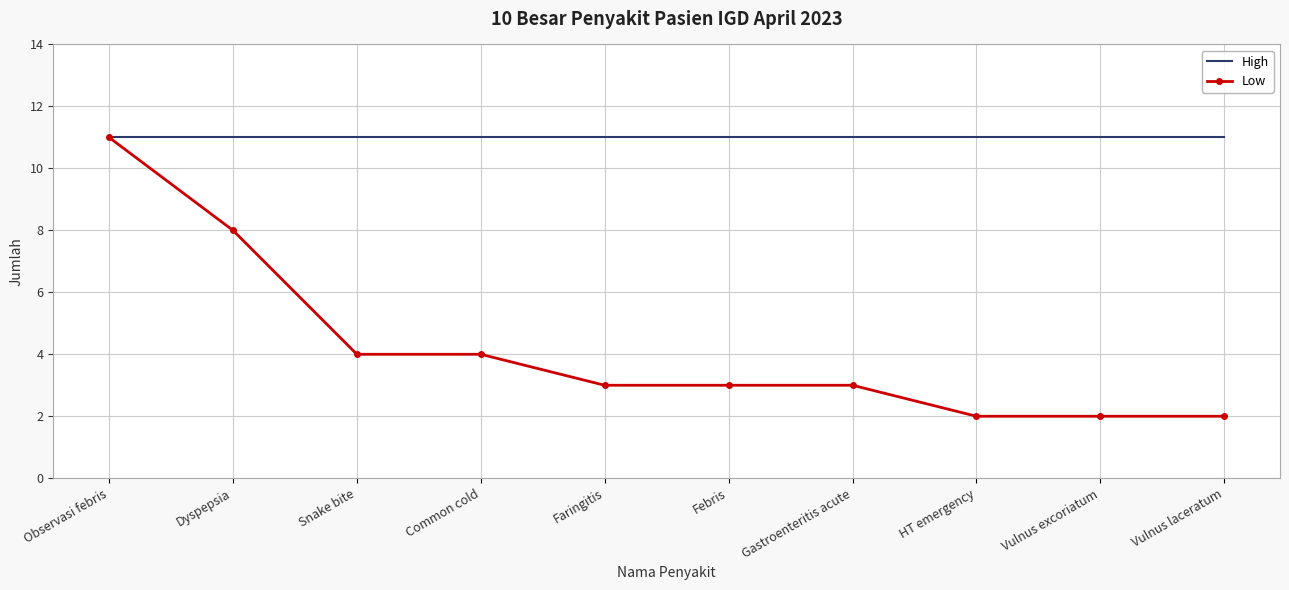

How many distinct data groups are displayed?

2